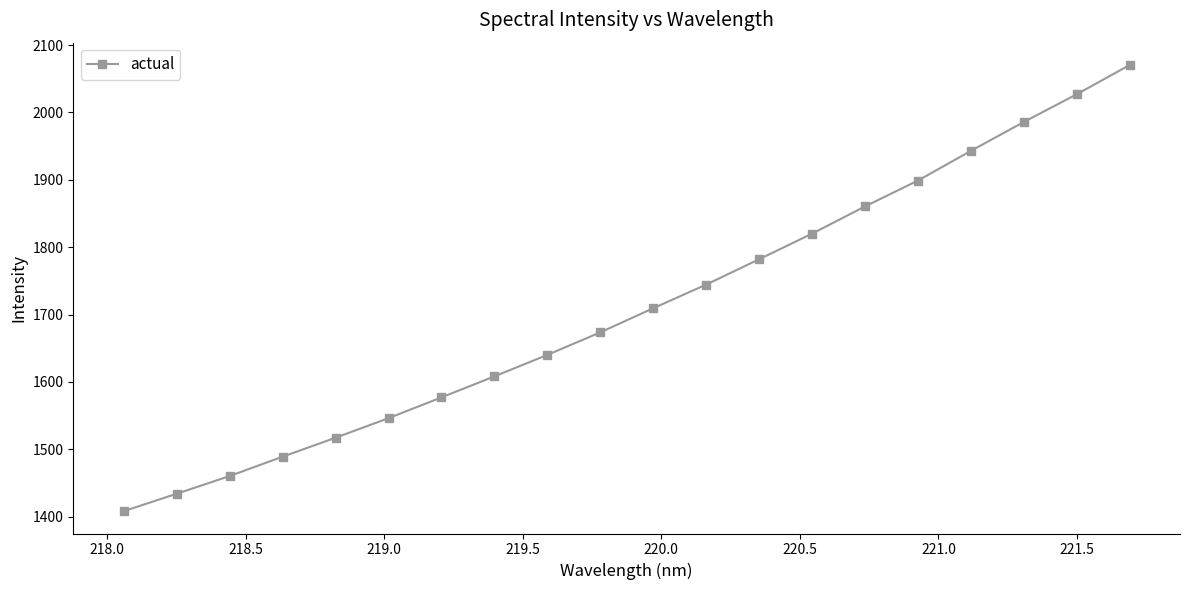

Is this an area chart (filled region under the line)?

No